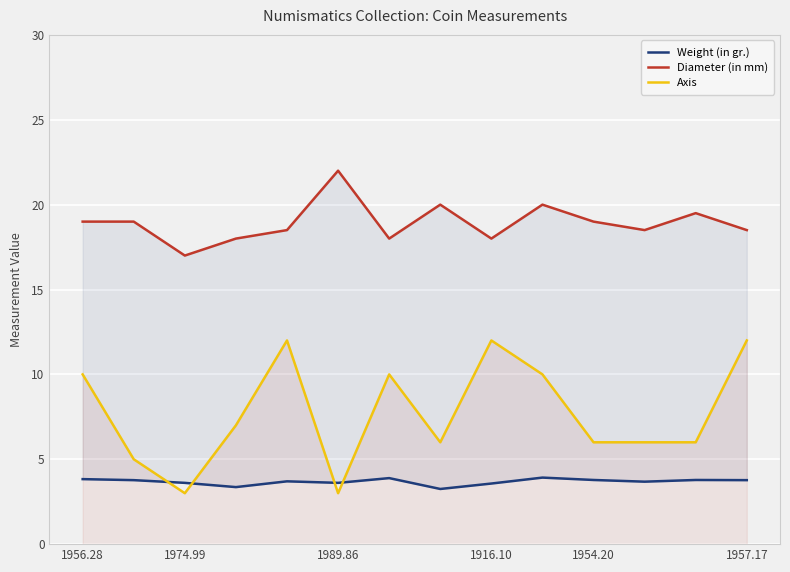

True or false: Axis has a value of 3 at 1957.17.

False